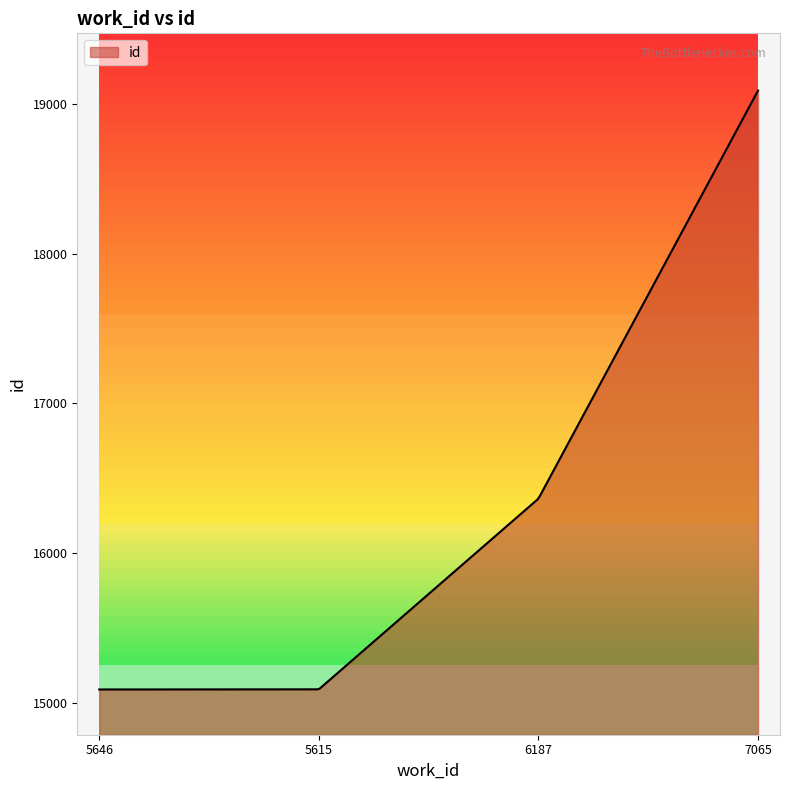

What is the greatest value displayed?

19087.0